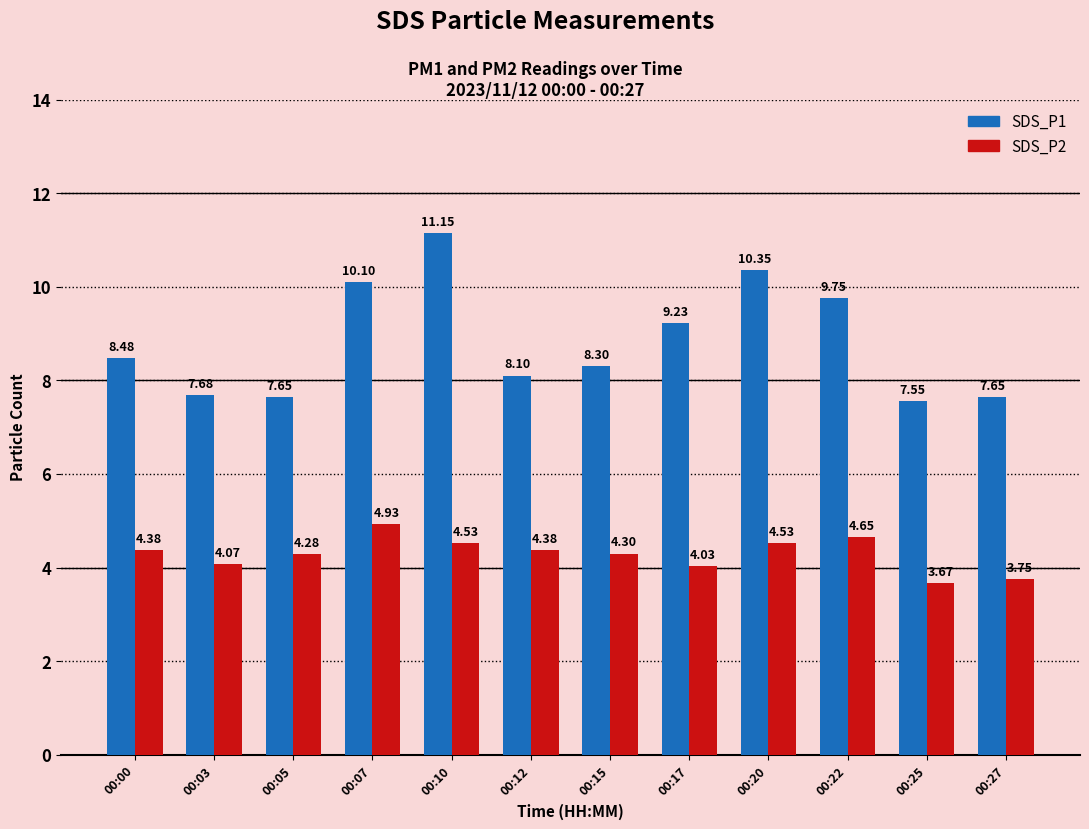

How many values in the SDS_P2 series exceed 4?

10